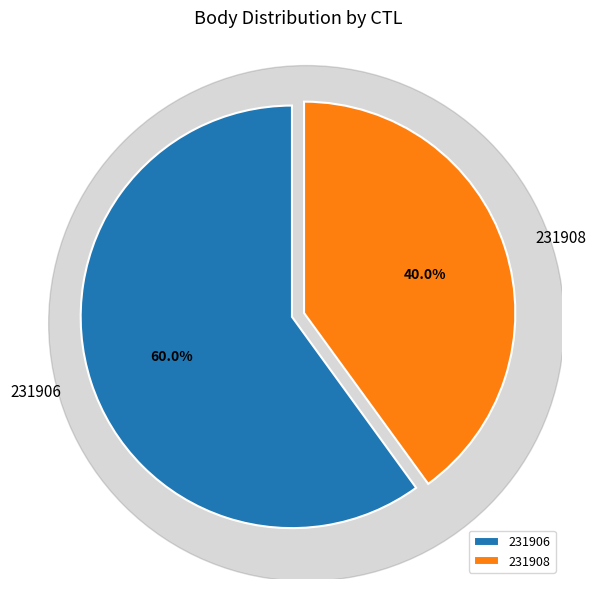

Which has a higher value, 231908 or 231906?

231906